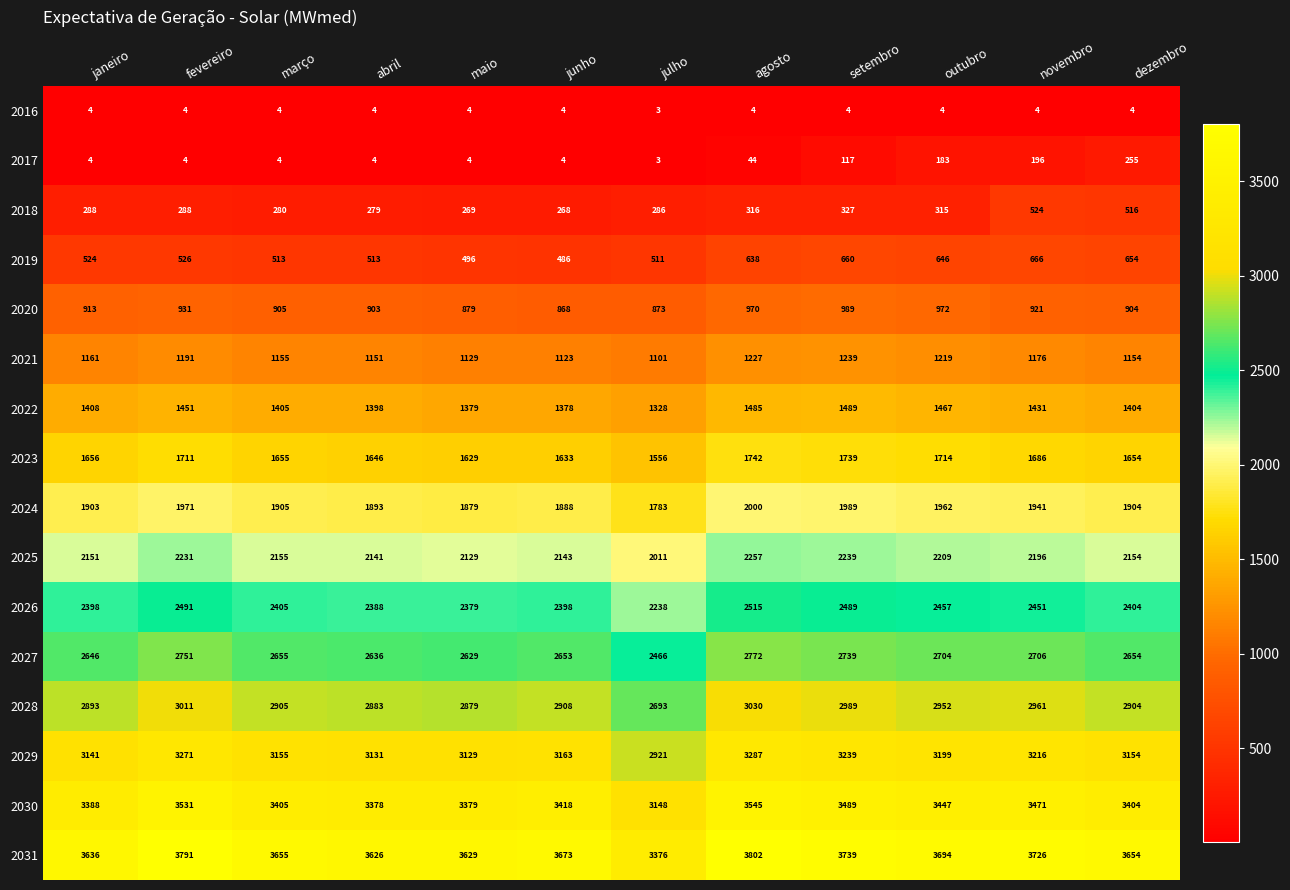

Count the number of data series in this chart.

16